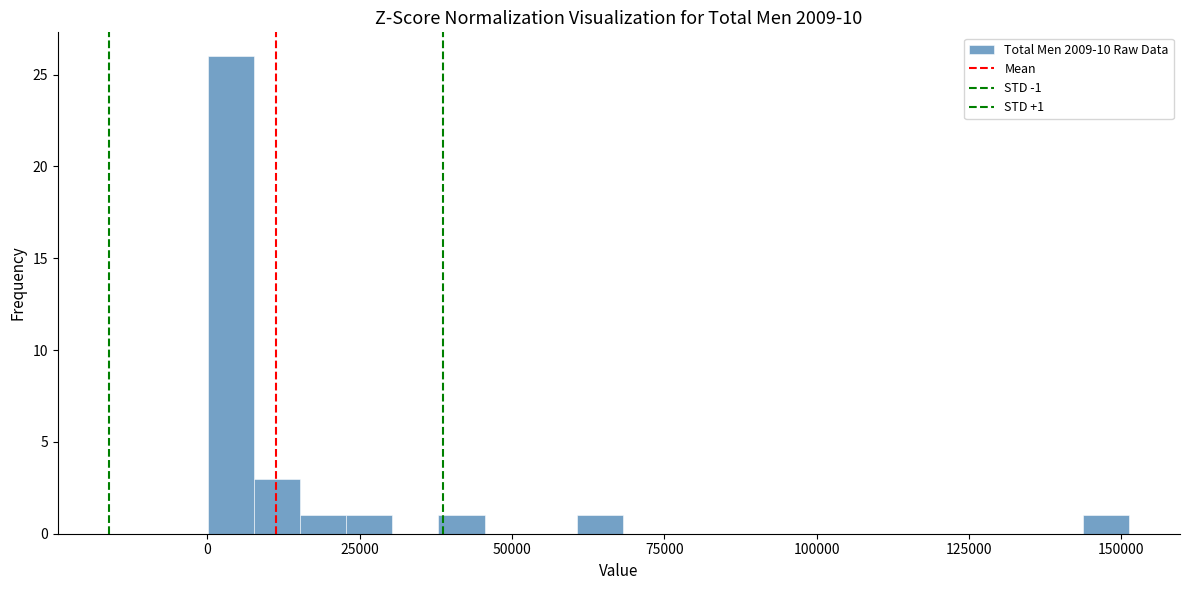

Read against the x-axis, roughly where is the centre of the tallest bar?

5000